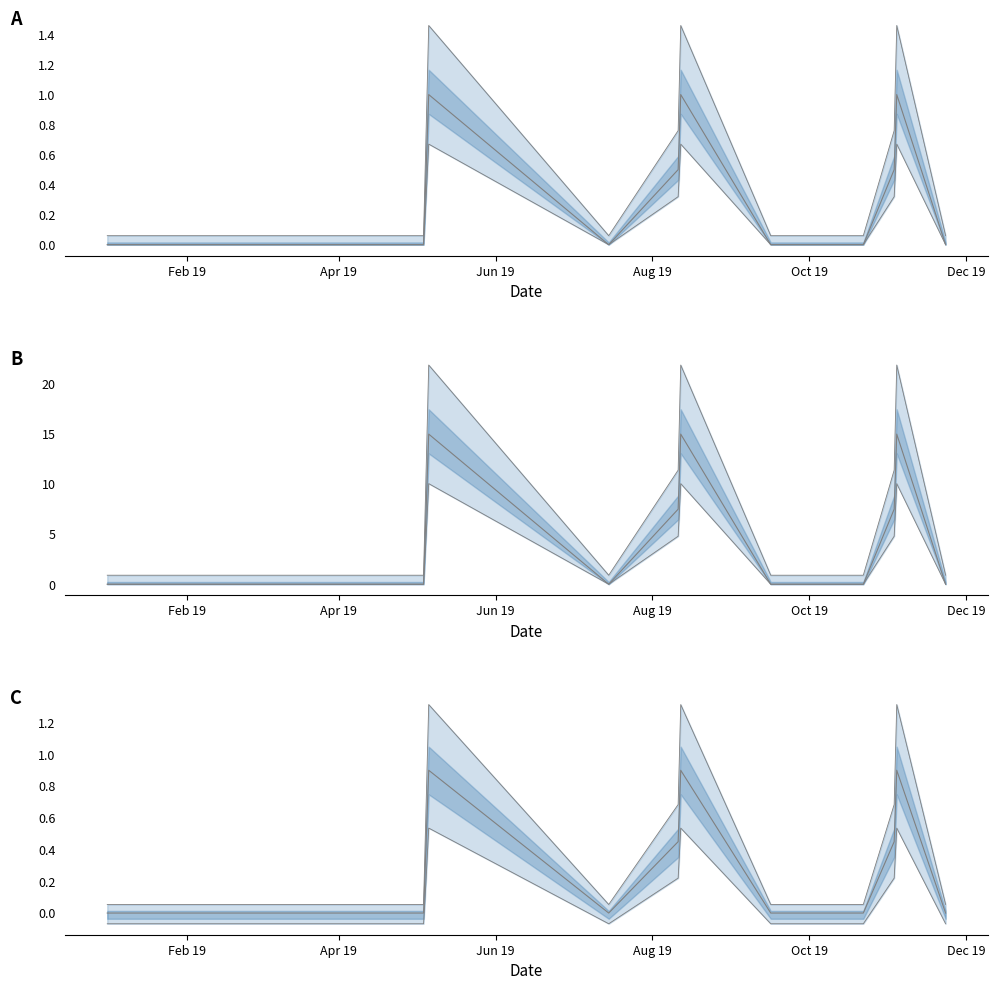

Reading right to left, what are all the values shown in this chart?

2019-11-23=0.0	2019-11-04=1.0	2019-11-03=0.5	2019-10-22=0.0	2019-10-14=0.0	2019-09-23=0.0	2019-09-16=0.0	2019-08-12=1.0	2019-08-11=0.5	2019-07-15=0.0	2019-05-06=1.0	2019-05-05=0.5	2019-05-04=0.0	2019-05-03=0.0	2019-05-02=0.0	2019-05-01=0.0	2019-04-30=0.0	2019-04-29=0.0	2019-03-21=0.0	2019-02-11=0.0	2019-01-14=0.0	2019-01-01=0.0